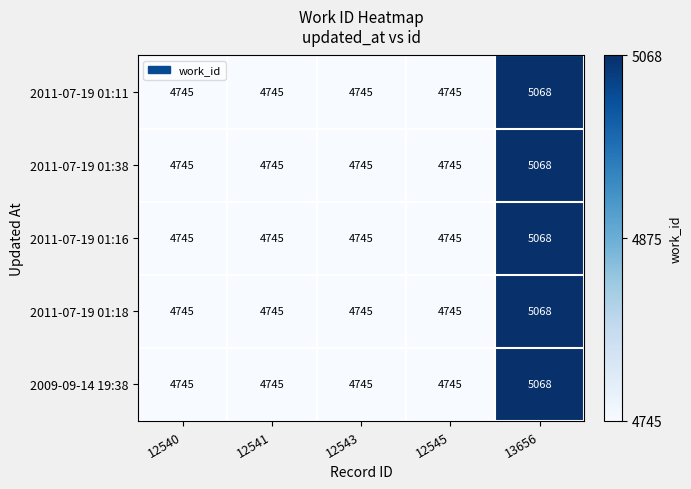

Reading left to right, transcribe all the data shown in this chart.

2011-07-19 01:11: 12540=4745	12541=4745	12543=4745	12545=4745	13656=5068
2011-07-19 01:38: 12540=4745	12541=4745	12543=4745	12545=4745	13656=5068
2011-07-19 01:16: 12540=4745	12541=4745	12543=4745	12545=4745	13656=5068
2011-07-19 01:18: 12540=4745	12541=4745	12543=4745	12545=4745	13656=5068
2009-09-14 19:38: 12540=4745	12541=4745	12543=4745	12545=4745	13656=5068